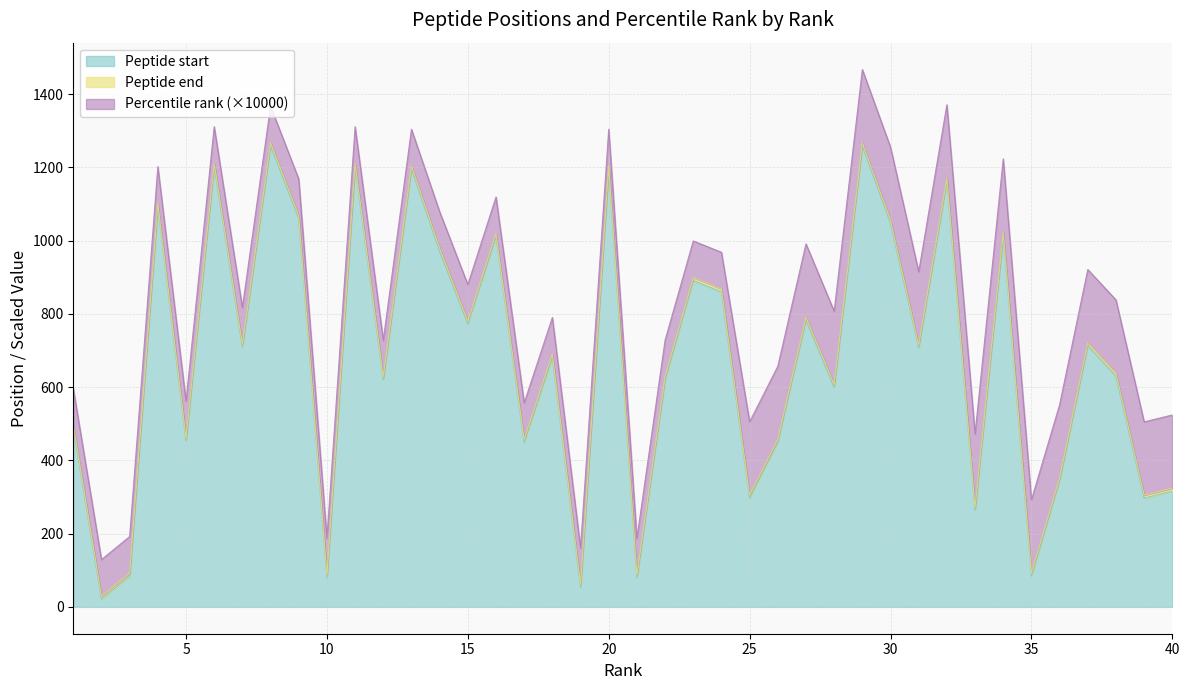

Where does the Peptide start series first go above 707?

4